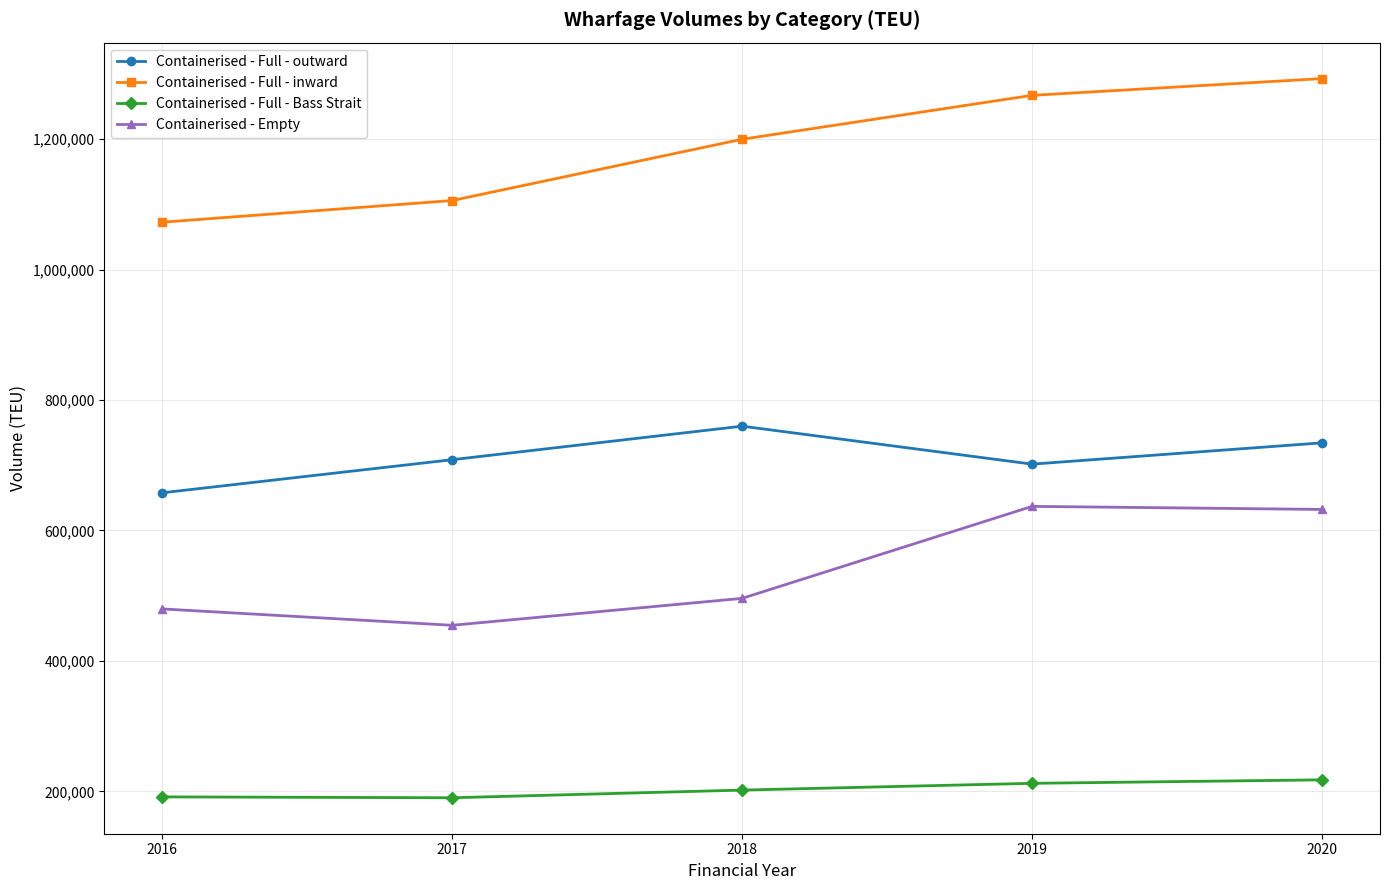

Which series has the largest total across all categories?

Containerised - Full - inward